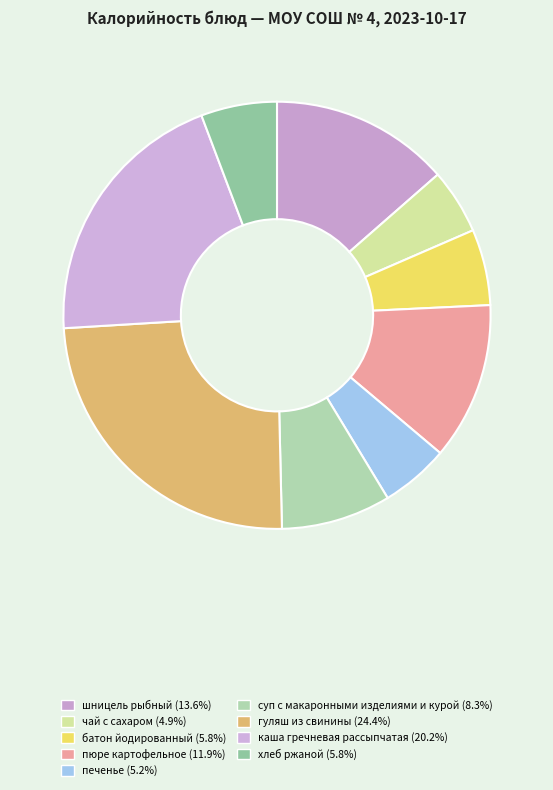

To the nearest percent, what portion does пюре картофельное represent?

12%